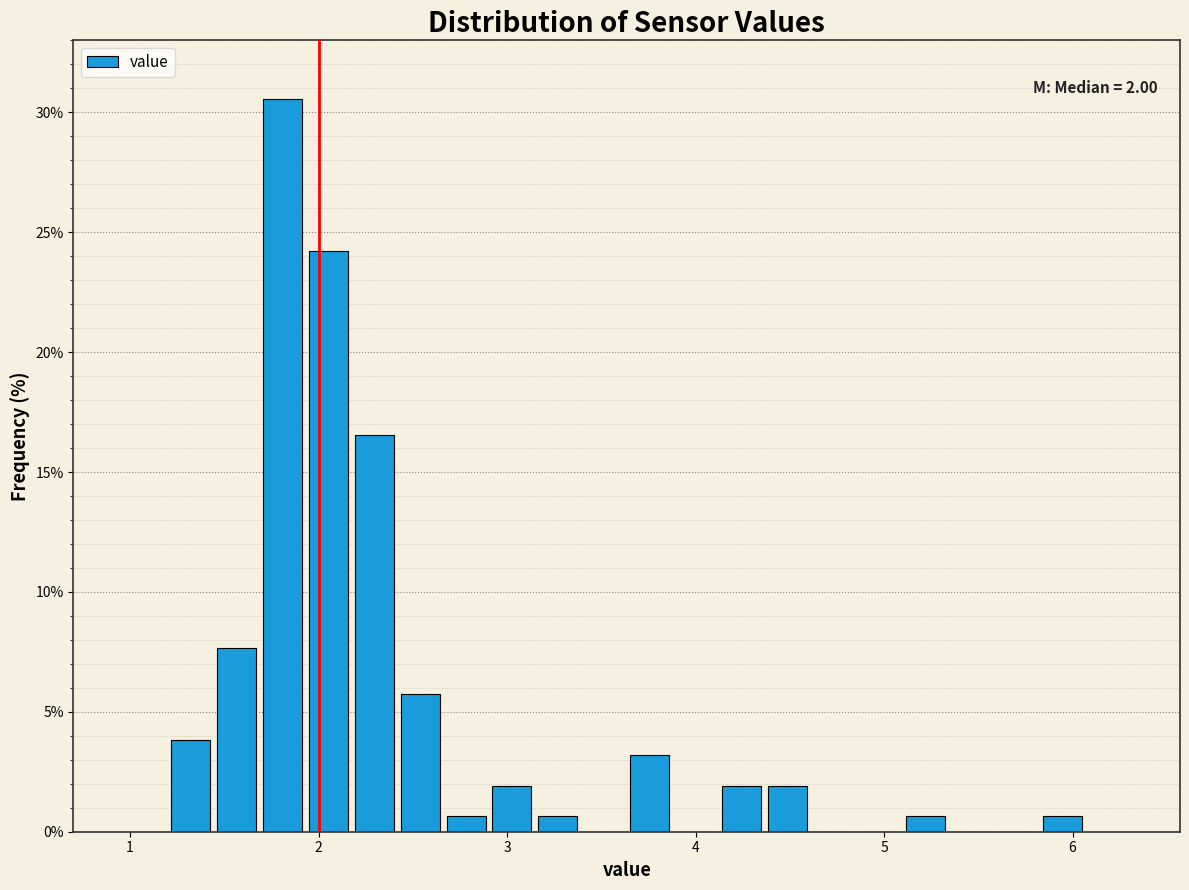

Around what value on the x-axis is the tallest bar? Give the approximate position of its centre, as read against the axis.

1.8